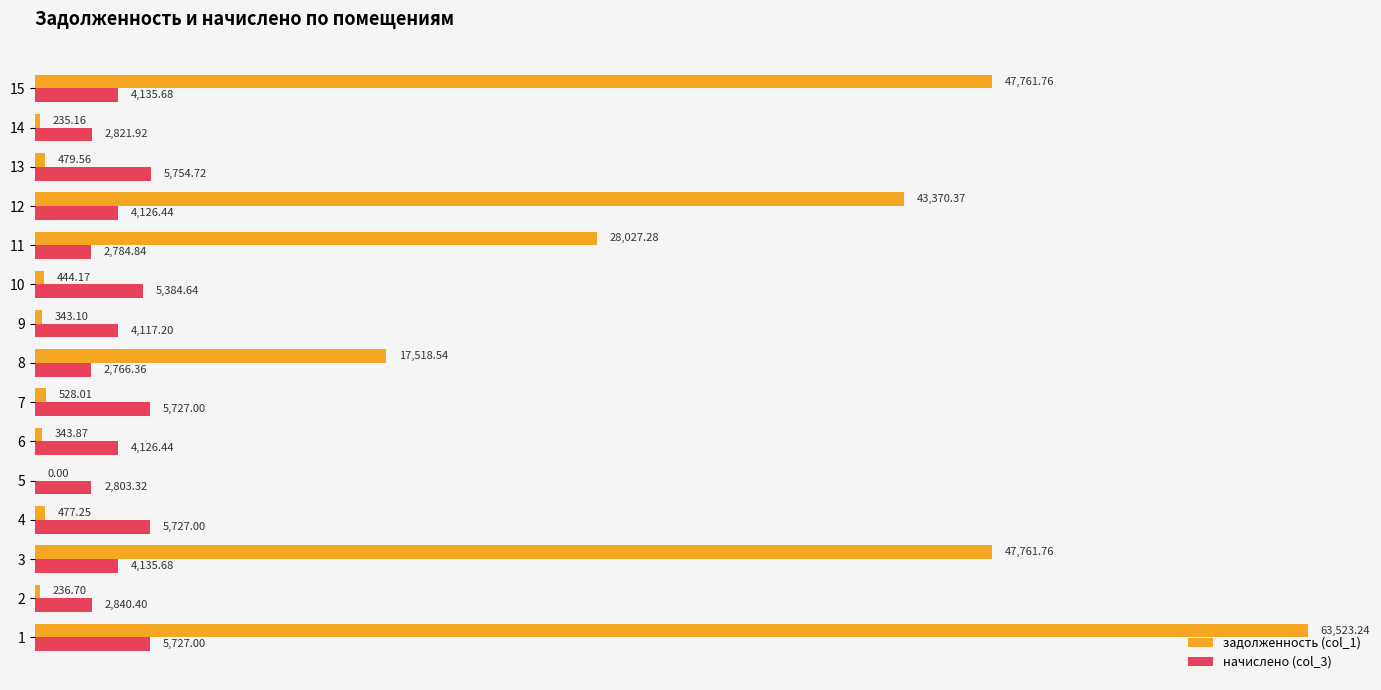

What is the total value across all series at 6?

4470.3